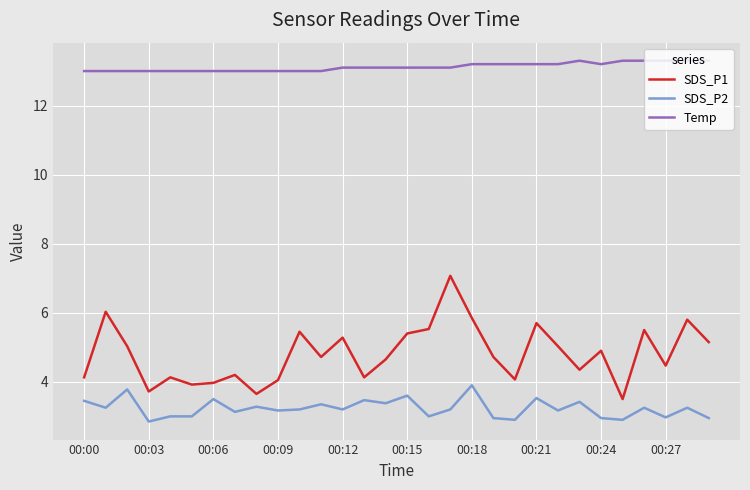

List the series in order of their overall mean, highest first.

Temp, SDS_P1, SDS_P2